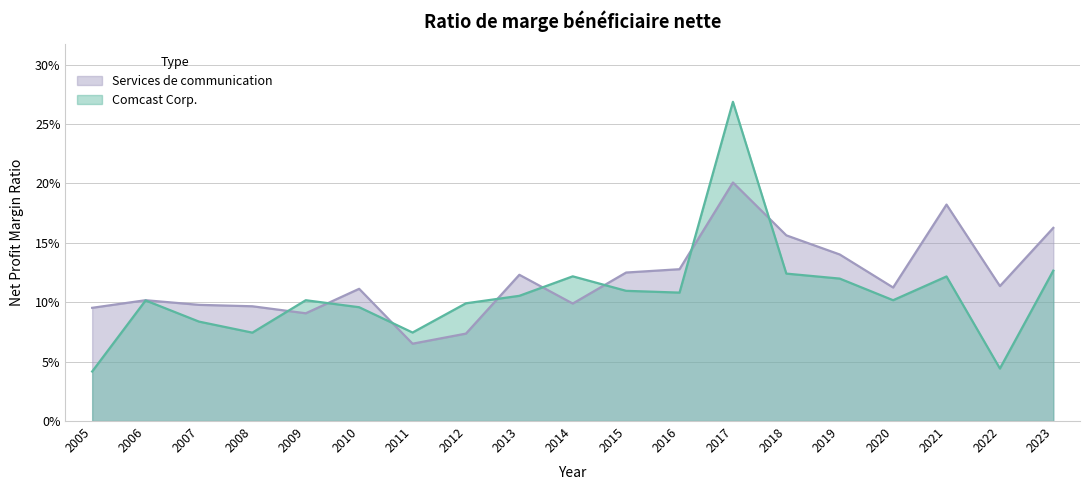

Does the chart have visible grid lines?

Yes